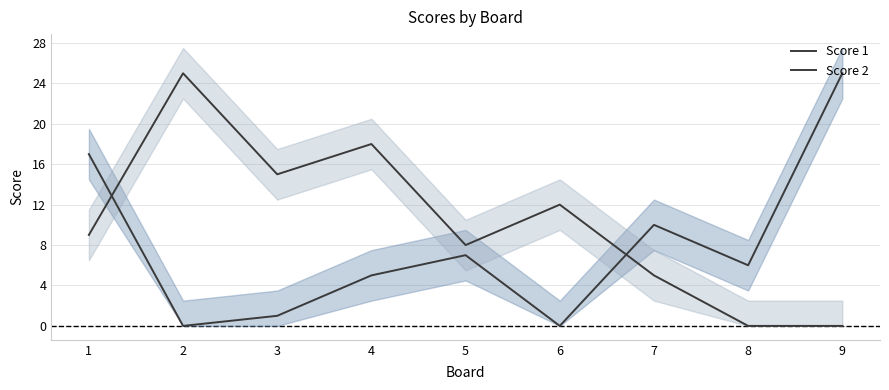

Reading left to right, transcribe all the data shown in this chart.

Score 1: 1=17	2=0	3=1	4=5	5=7	6=0	7=10	8=6	9=25
Score 2: 1=9	2=25	3=15	4=18	5=8	6=12	7=5	8=0	9=0